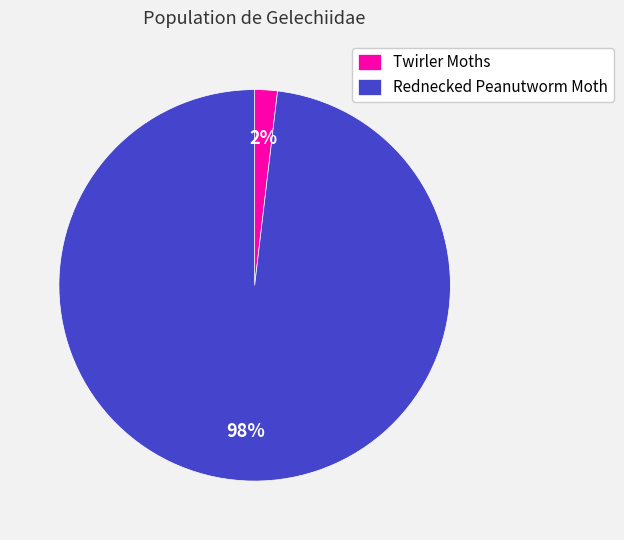

Count the number of slices in the pie.

2